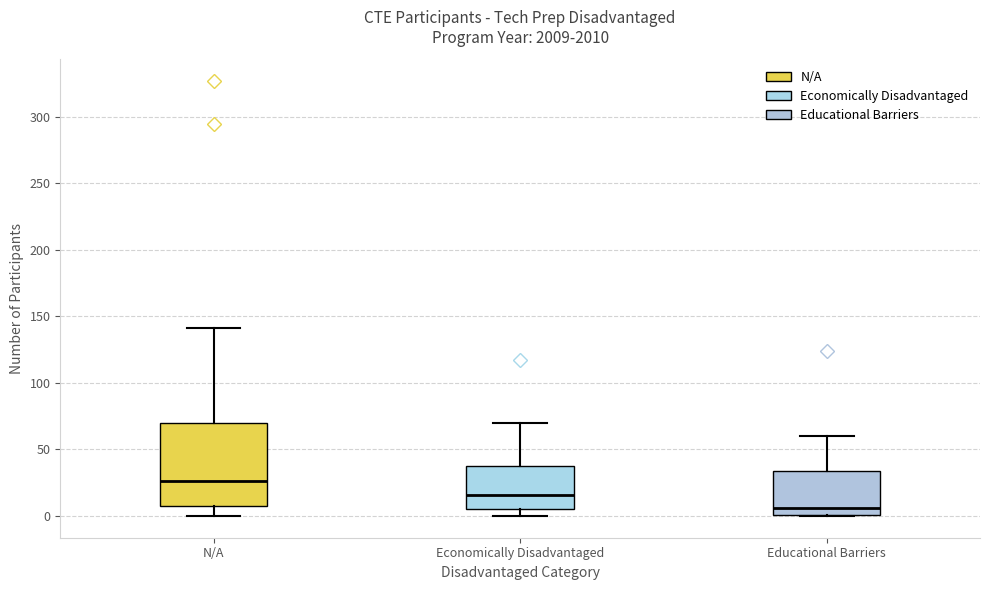

Where is the lower edge of the box for Educational Barriers on the y-axis? The values are not printed on the chart, so give them approximately, as read against the axis.

0